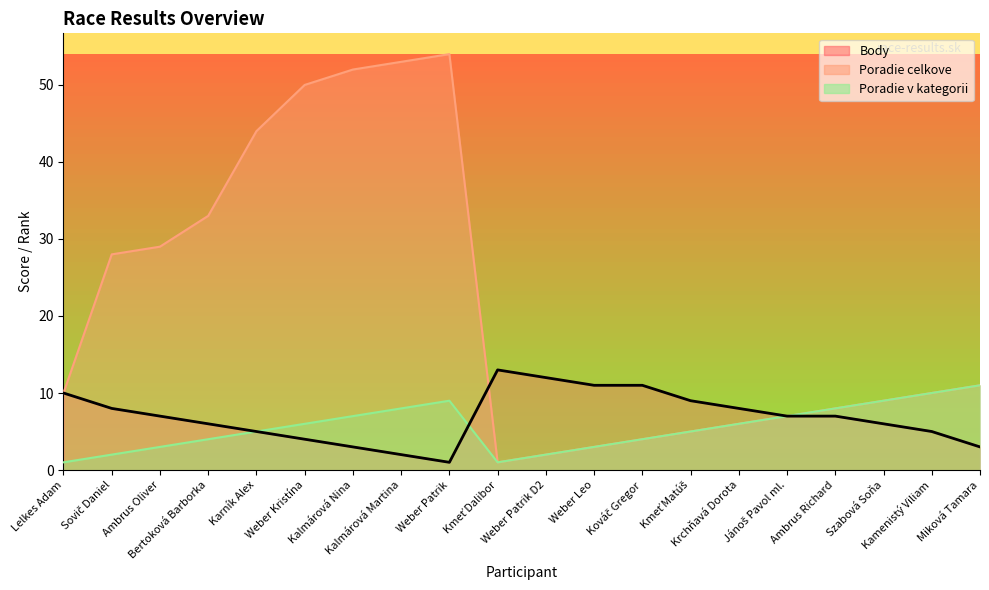

What is the value of the Poradie v kategorii point at the 8th from the left?

8